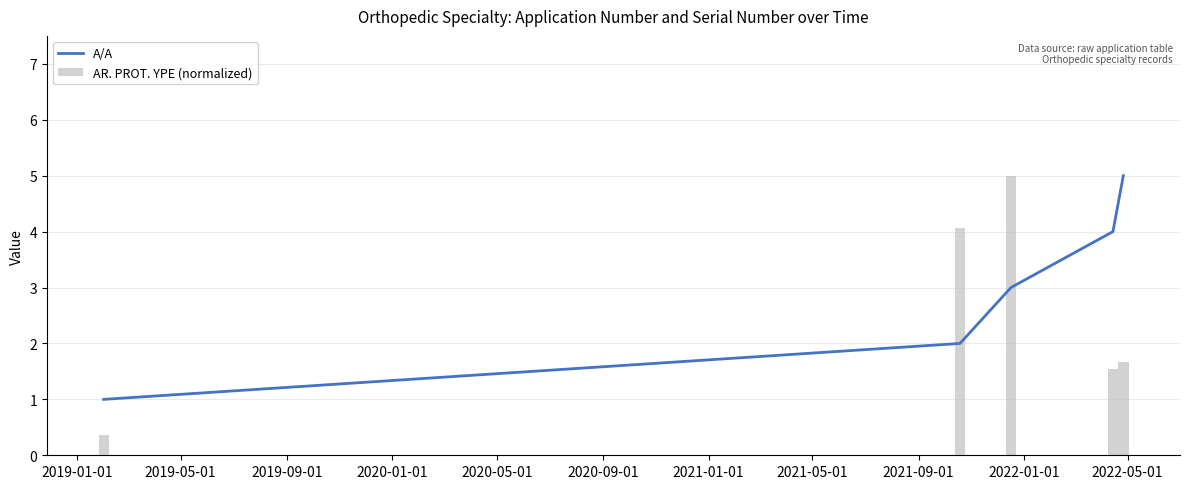

Does the chart contain any negative values?

No